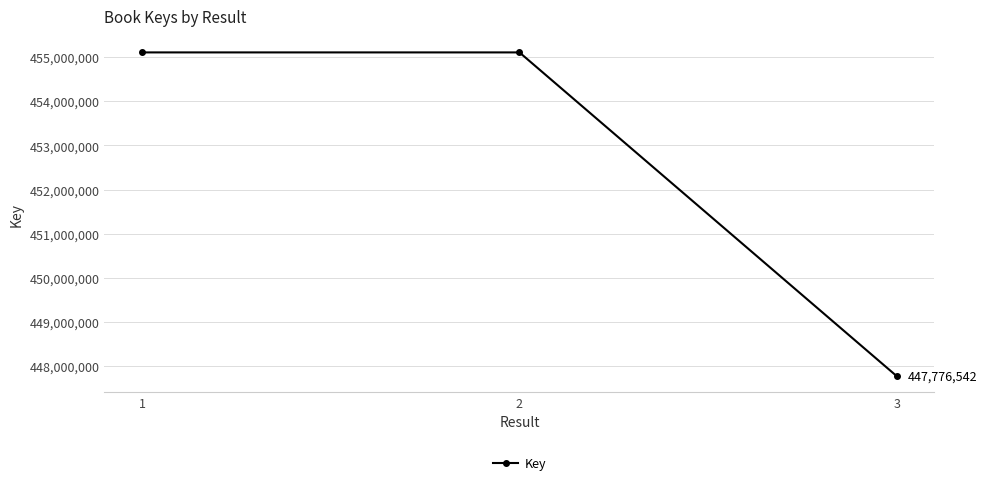

Read the value at 3.

447776542